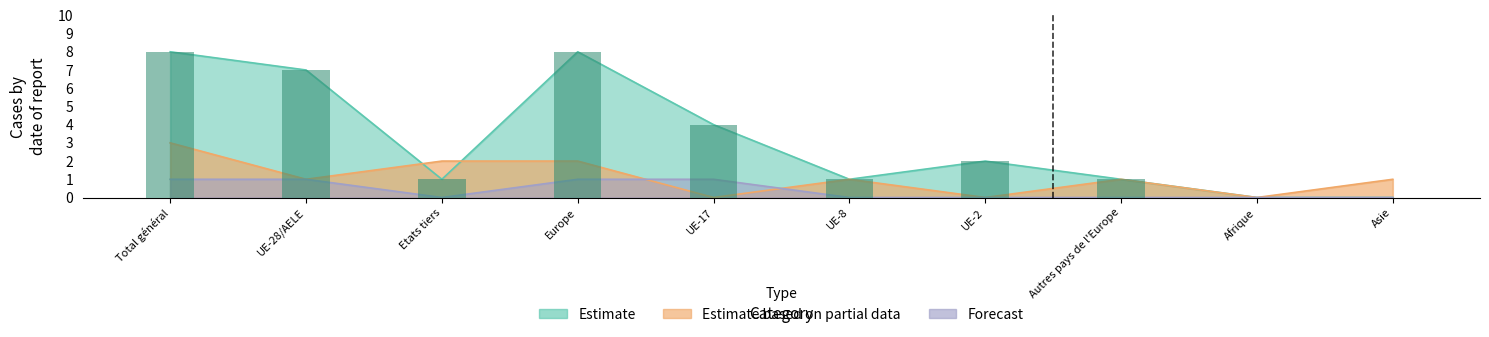

What is the difference between the maximum and minimum values?

8